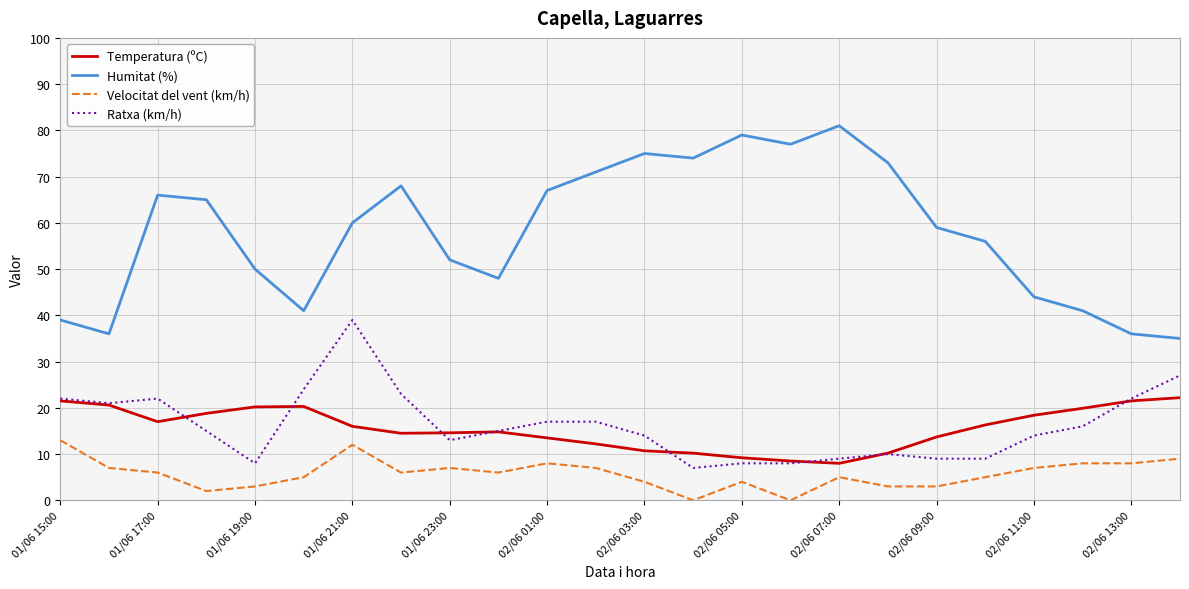

What are all the series names shown in the legend?

Temperatura (ºC), Humitat (%), Velocitat del vent (km/h), Ratxa (km/h)